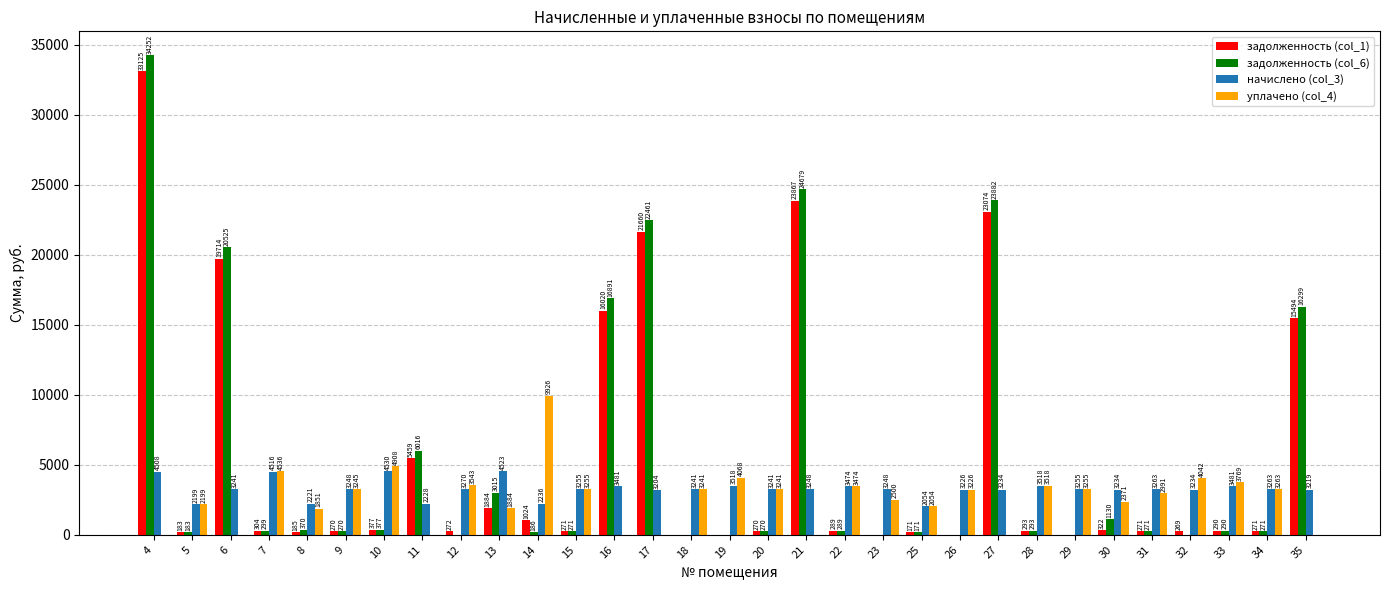

What are all the series names shown in the legend?

задолженность (col_1), задолженность (col_6), начислено (col_3), уплачено (col_4)